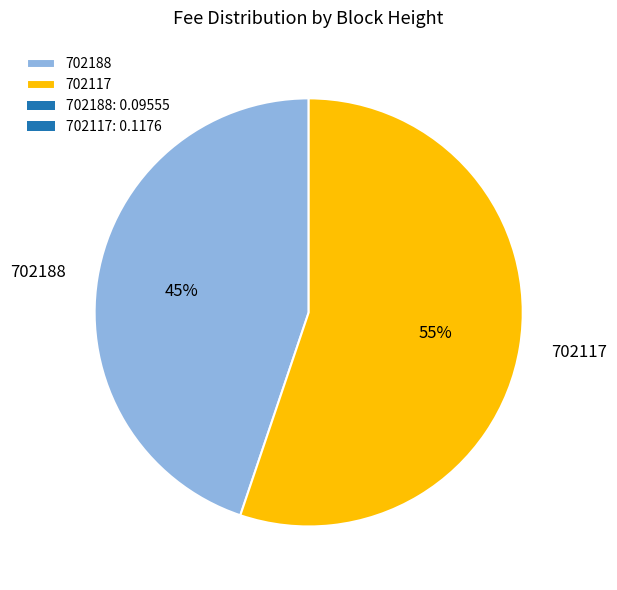

What is the largest slice in the pie chart?

702117